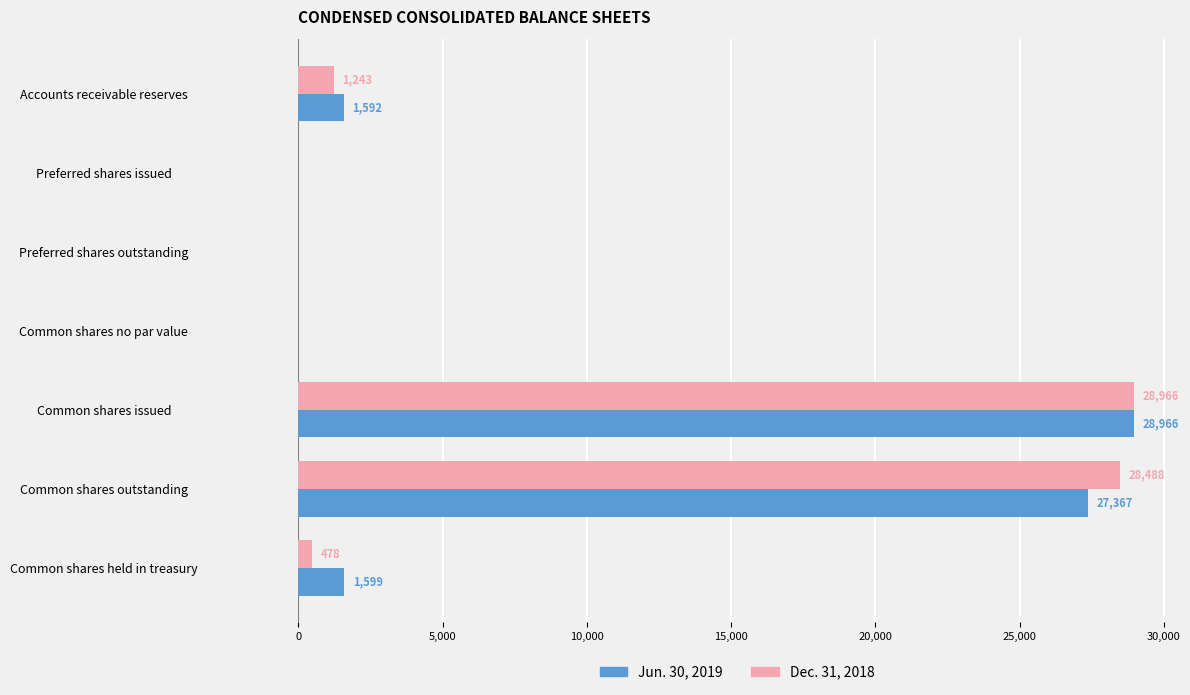

At which label is Dec. 31, 2018 closest to 14483?

Accounts receivable reserves